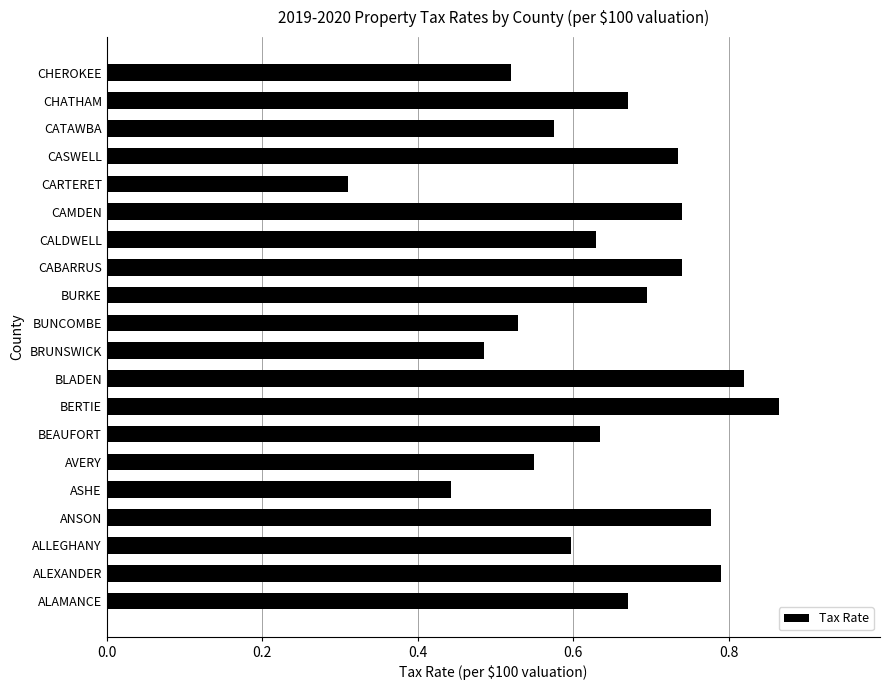

Count the values in the range 0 to 1.

20